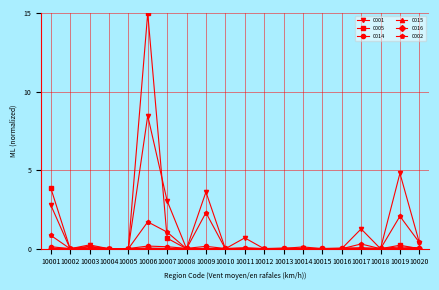

What is the maximum value shown in the chart?

15.0